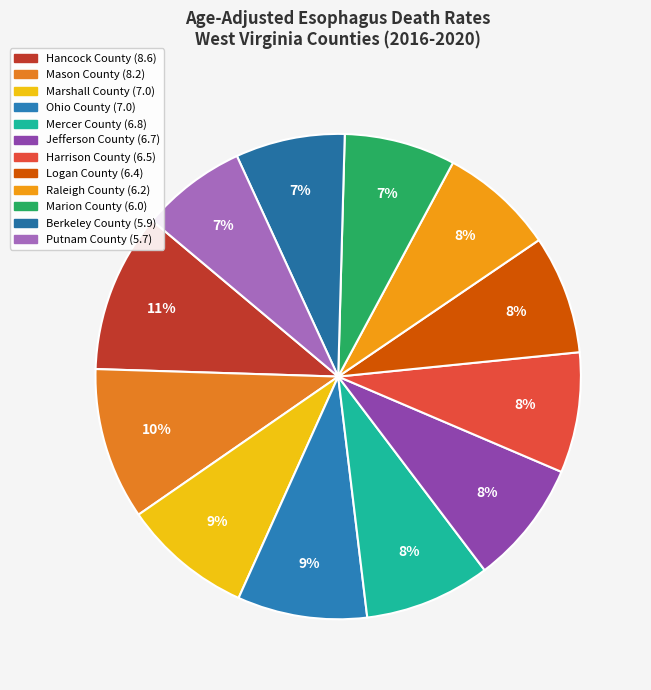

Count the number of slices in the pie.

12